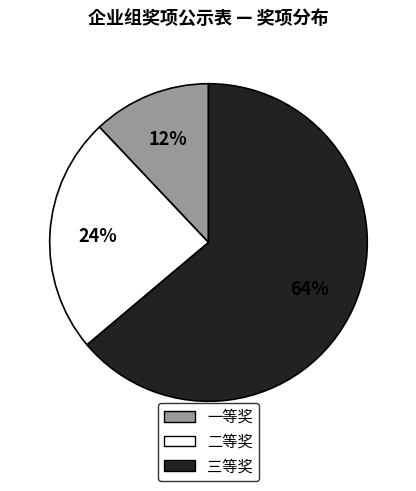

How many slices are in this pie chart?

3